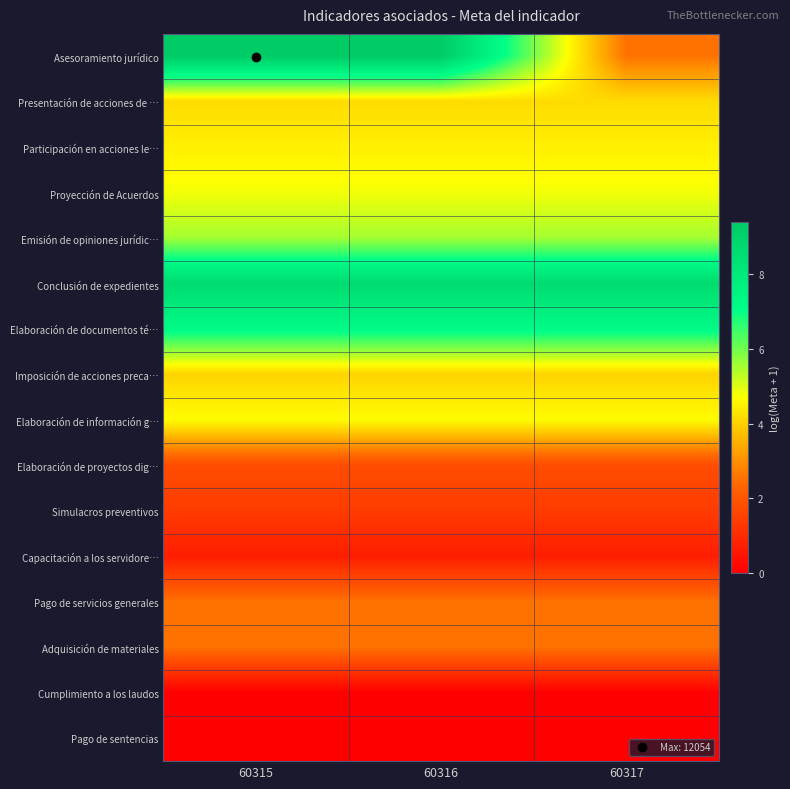

Which series has the largest range (max minus min)?

Asesoramiento jurídico